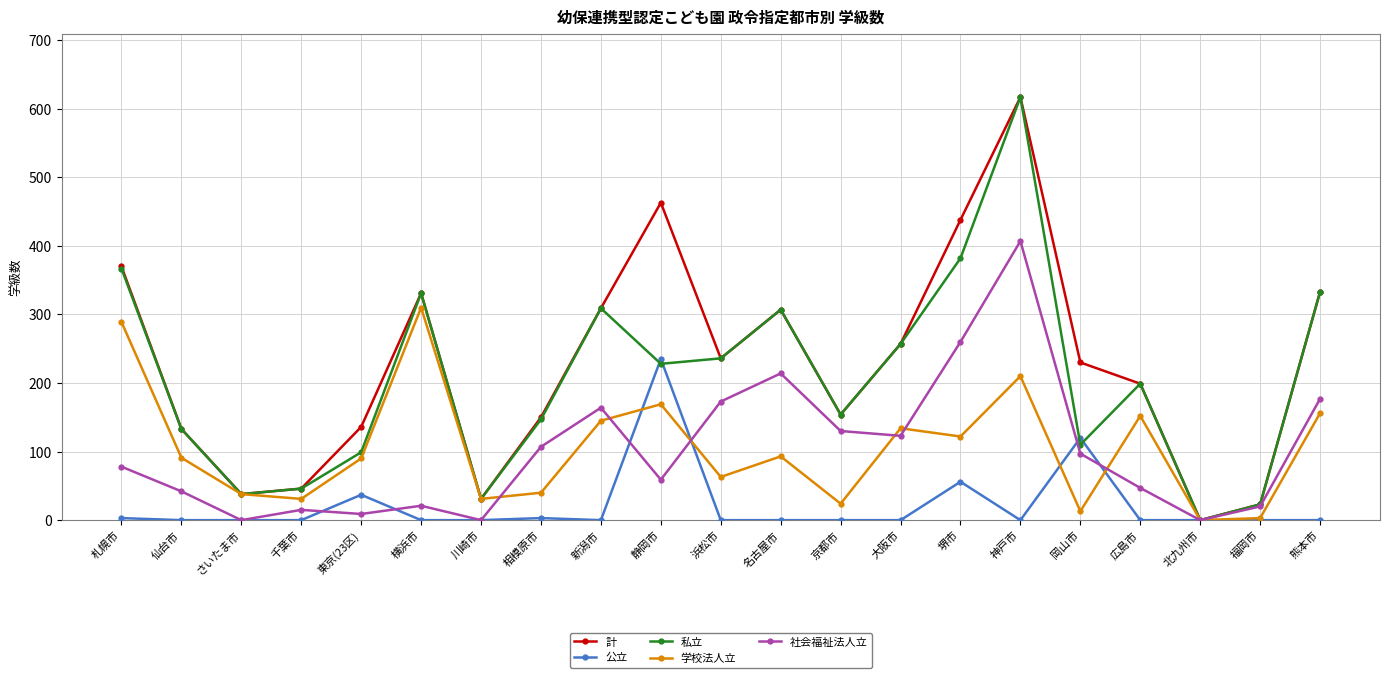

What is the spread (max minus min) of values at 堺市?

382